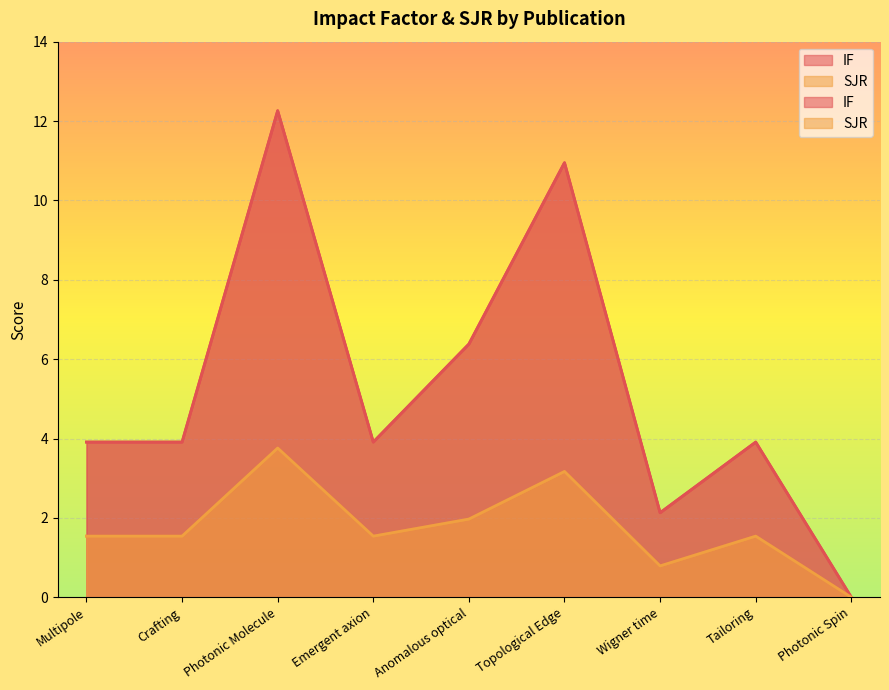

What is the difference between the SJR values at Anomalous optical and Emergent axion?

0.4